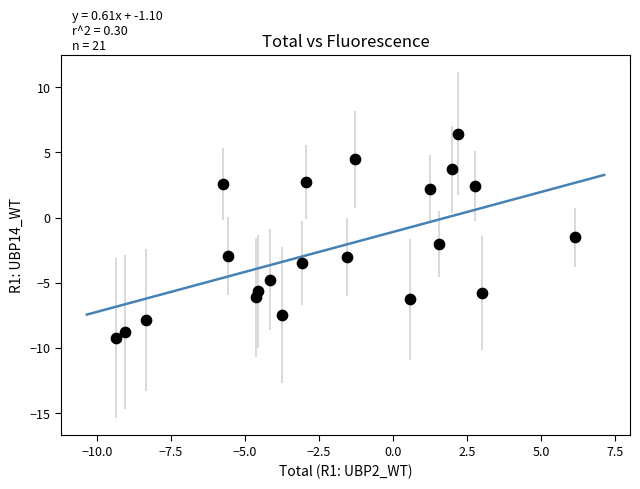

What Y value in the scatter plot is closest to -1?

-1.5